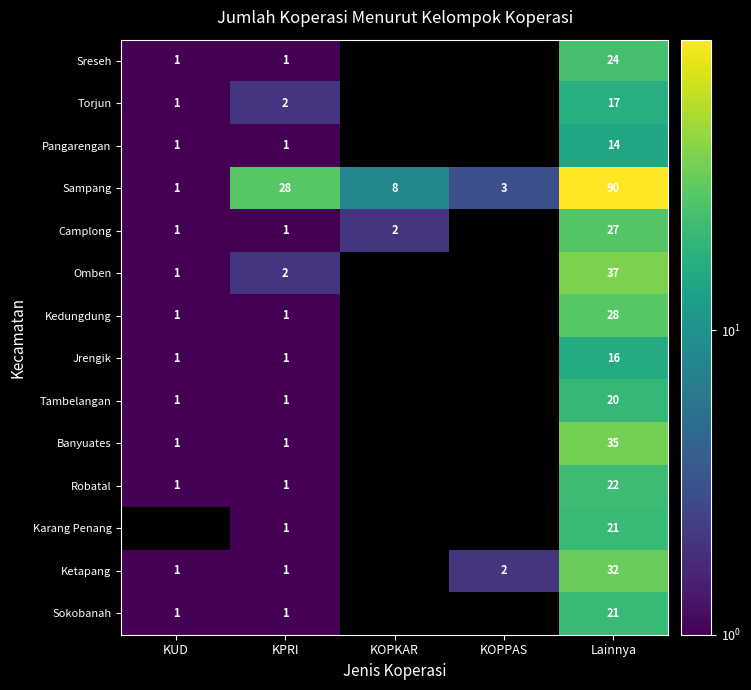

What is the difference between the maximum and minimum values in the Sampang series?

89